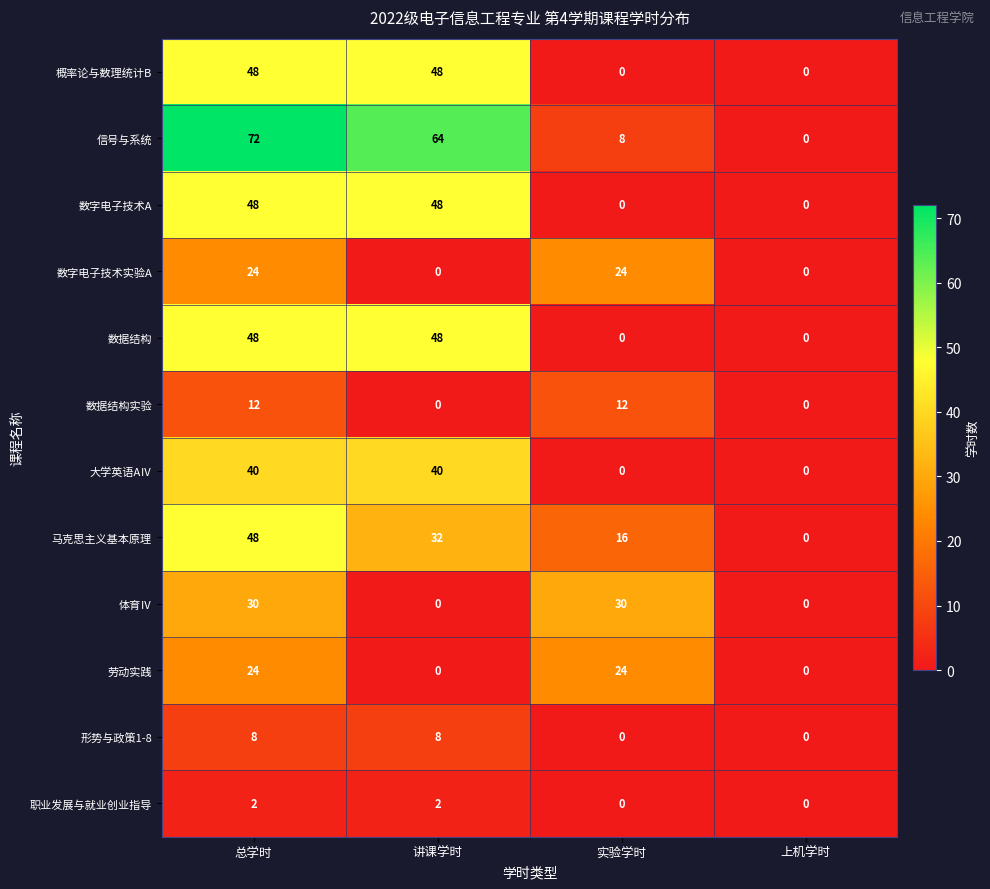

Which category has the highest value across all series?

总学时